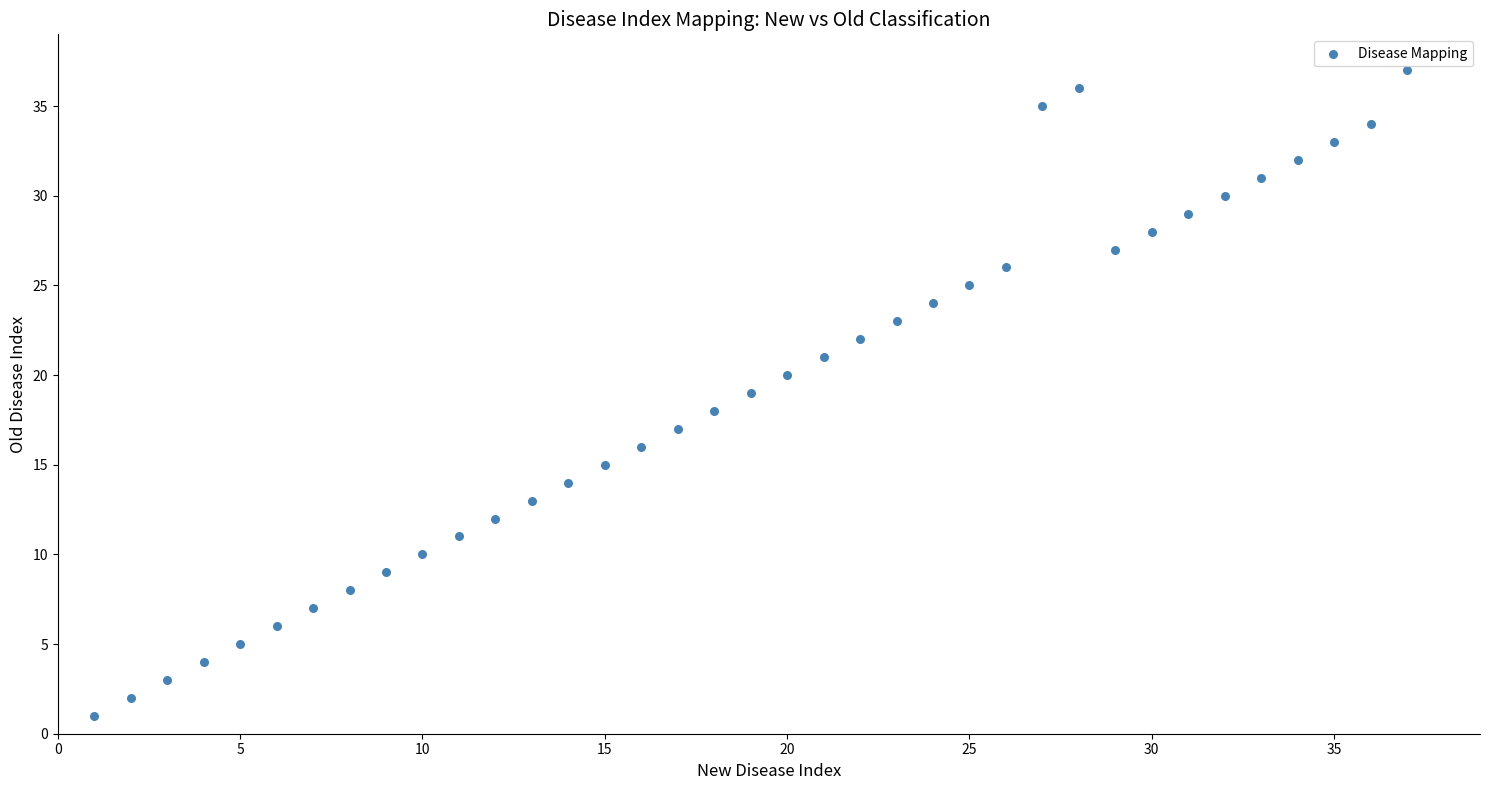

What is the range of X values (max minus min)?

36